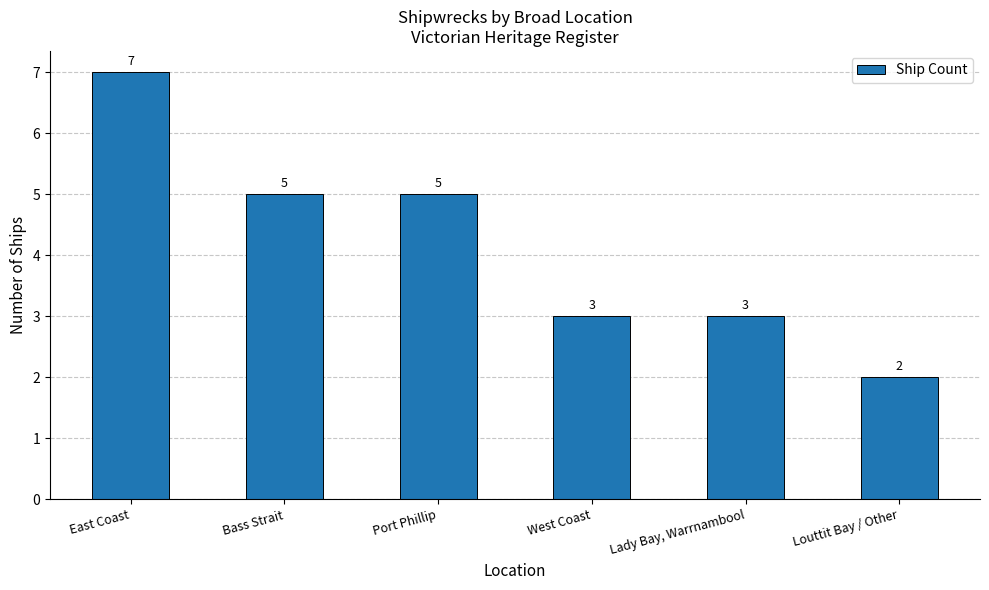

Are the bars horizontal?

No